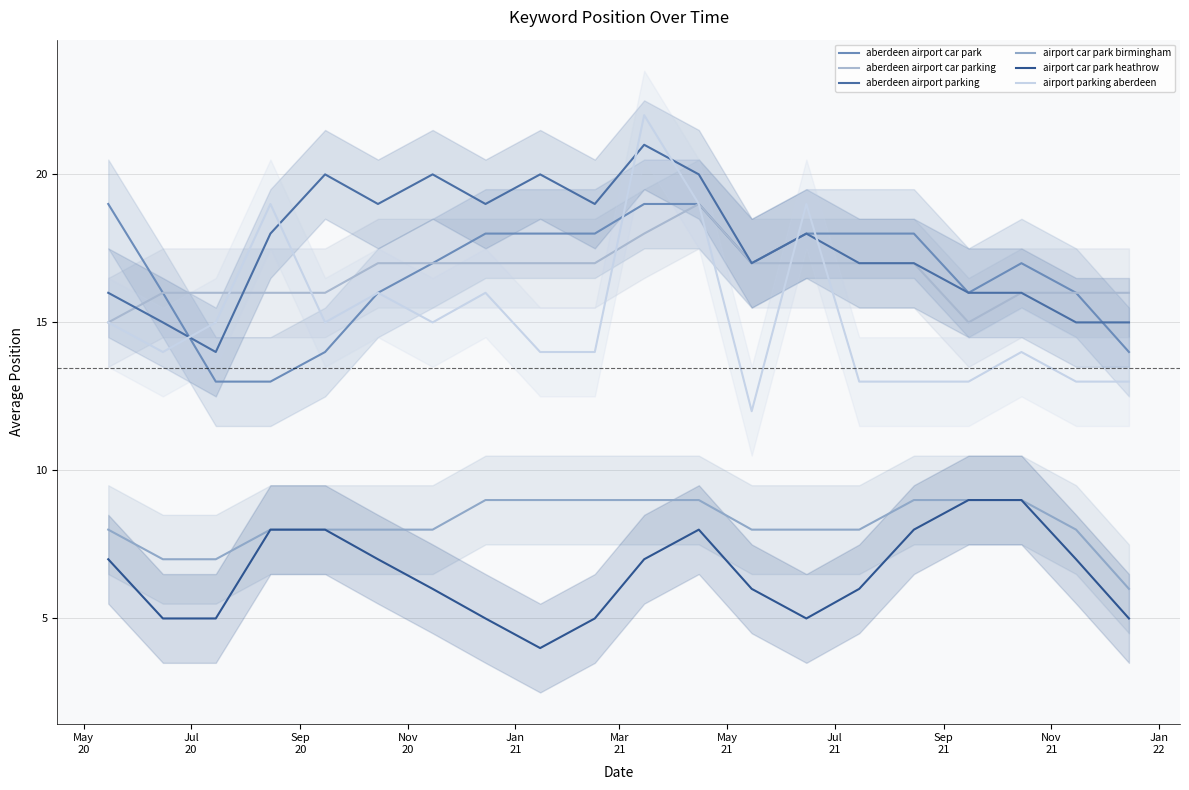

How many categories are shown in the chart?

20